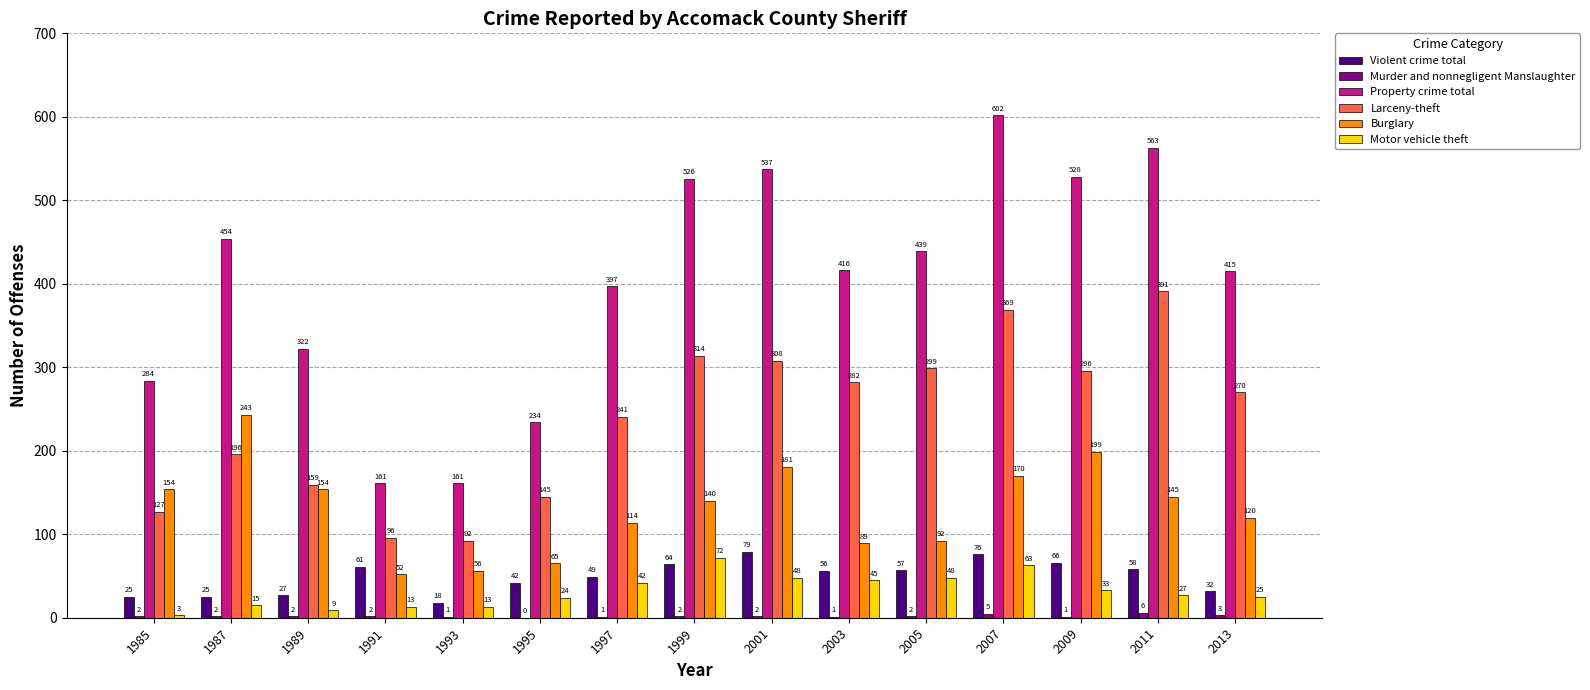

The value of Burglary at 2011 is 145. True or false?

True